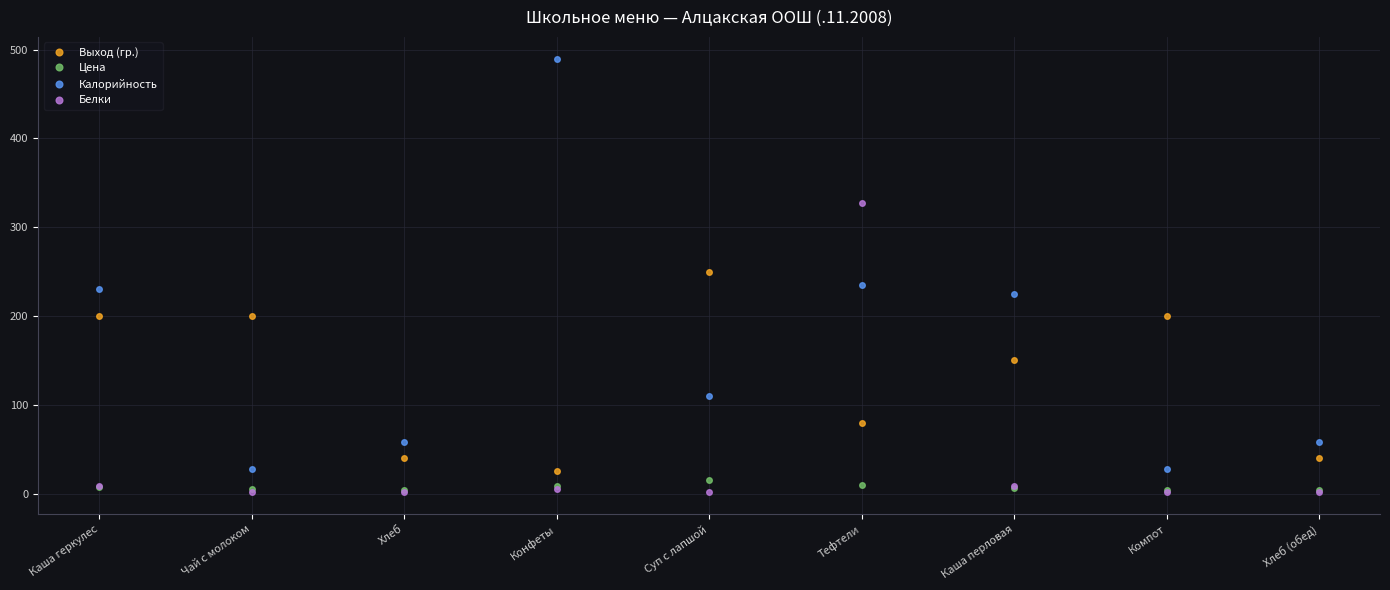

What is the difference between the maximum and minimum values in the Белки series?

326.4